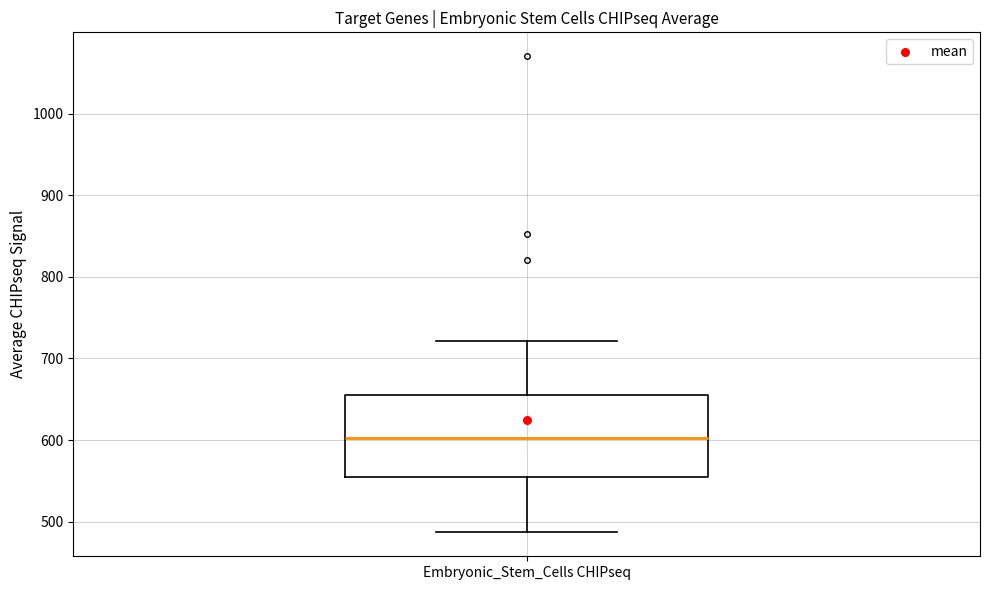

Read this box plot against the y-axis: the position of the median line, the range covered by the box, and the ends of both whiskers. The values are not printed on the chart, so give them approximately, as read against the axis.

median 600, box 550 to 660, whiskers 490 to 720